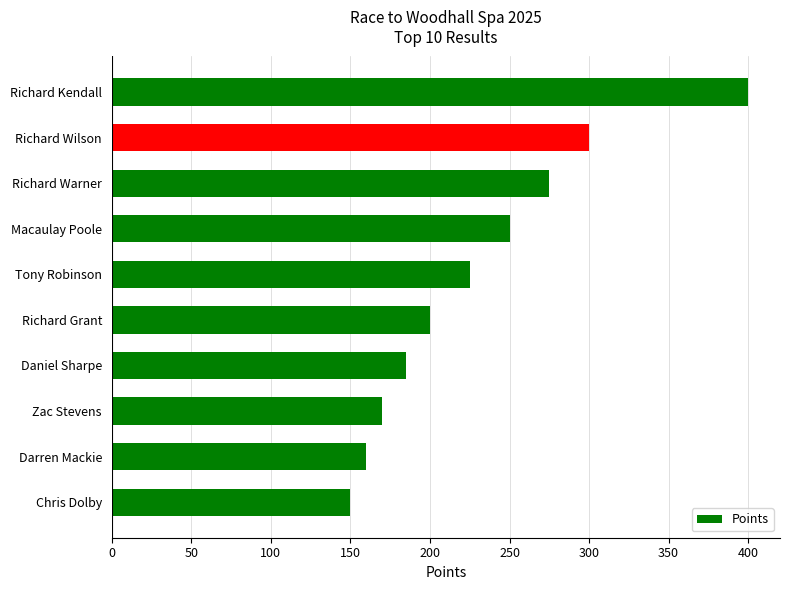

What is the average value?

232